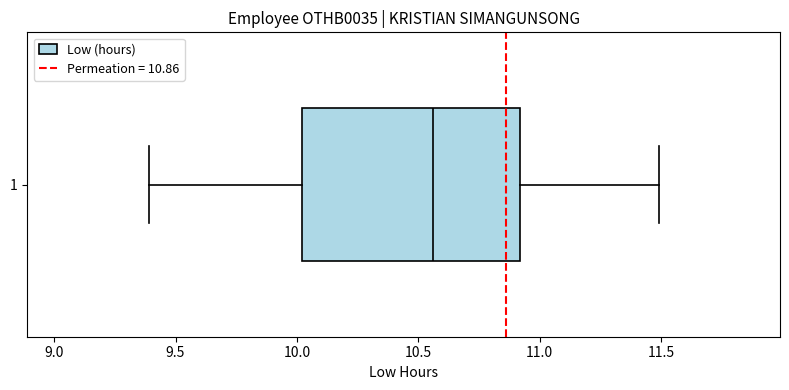

Read this box plot against the x-axis: the position of the median line, the range covered by the box, and the ends of both whiskers. The values are not printed on the chart, so give them approximately, as read against the axis.

median 10.55, box 10.00 to 10.90, whiskers 9.40 to 11.50